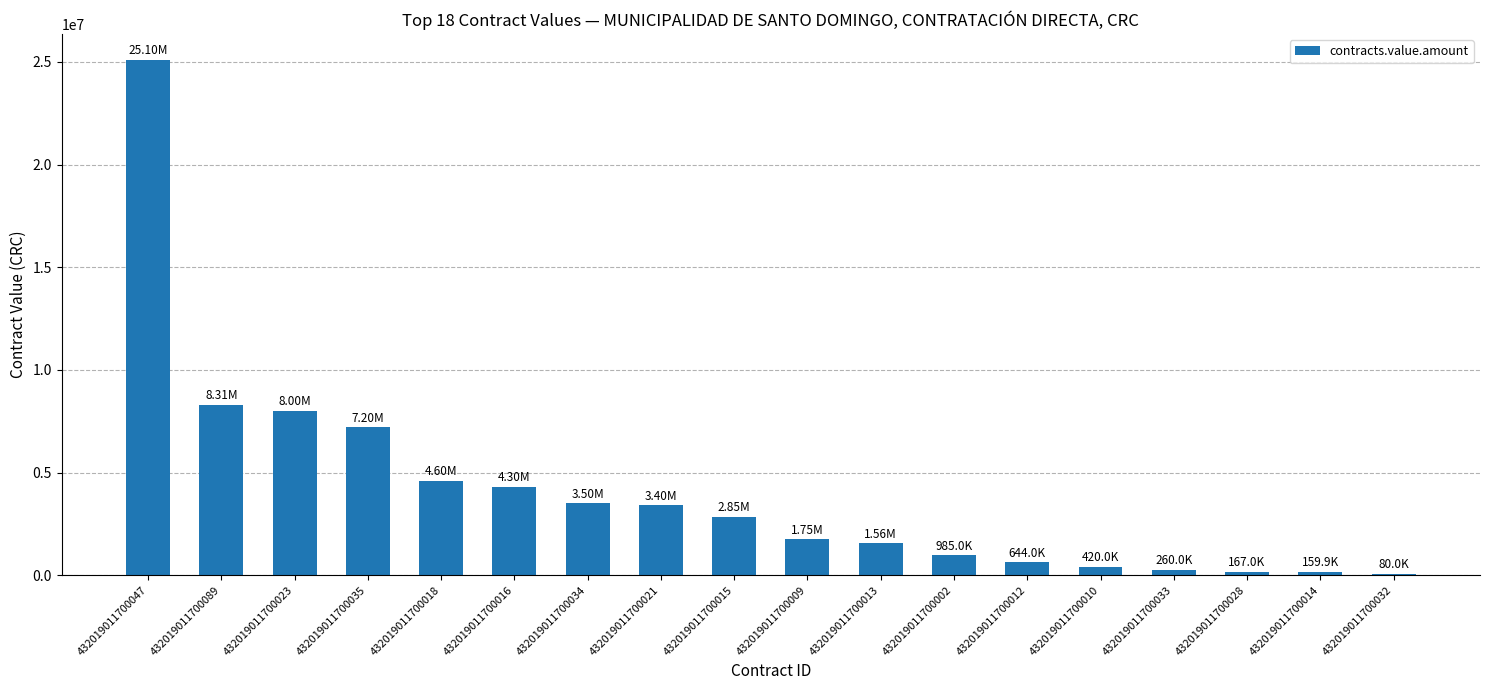

What is the average value?

4071830.7